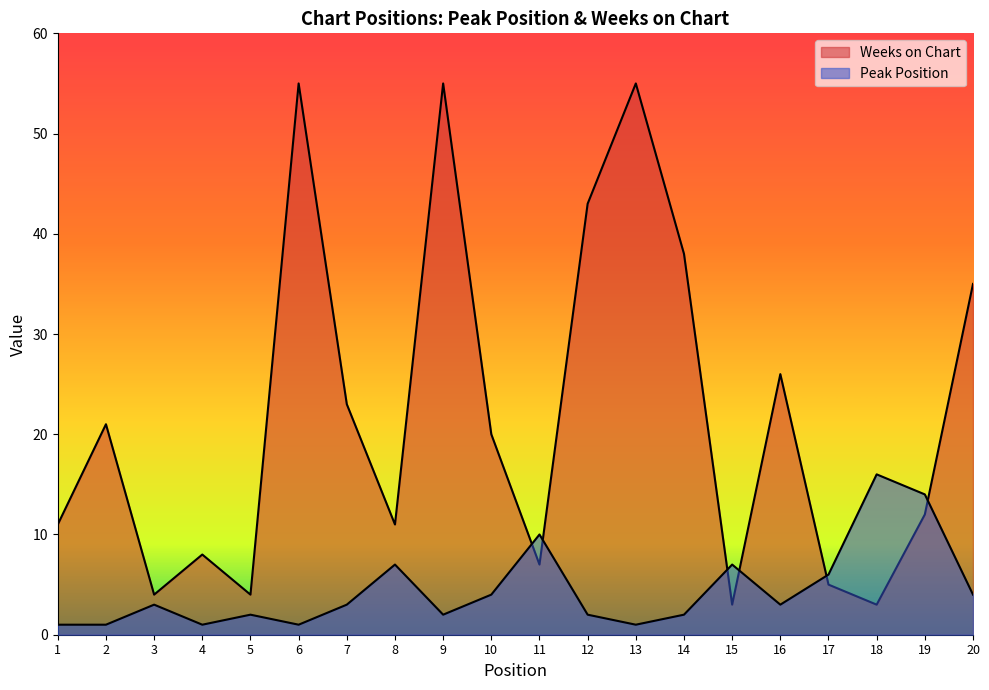

How many data points does each series have?

20